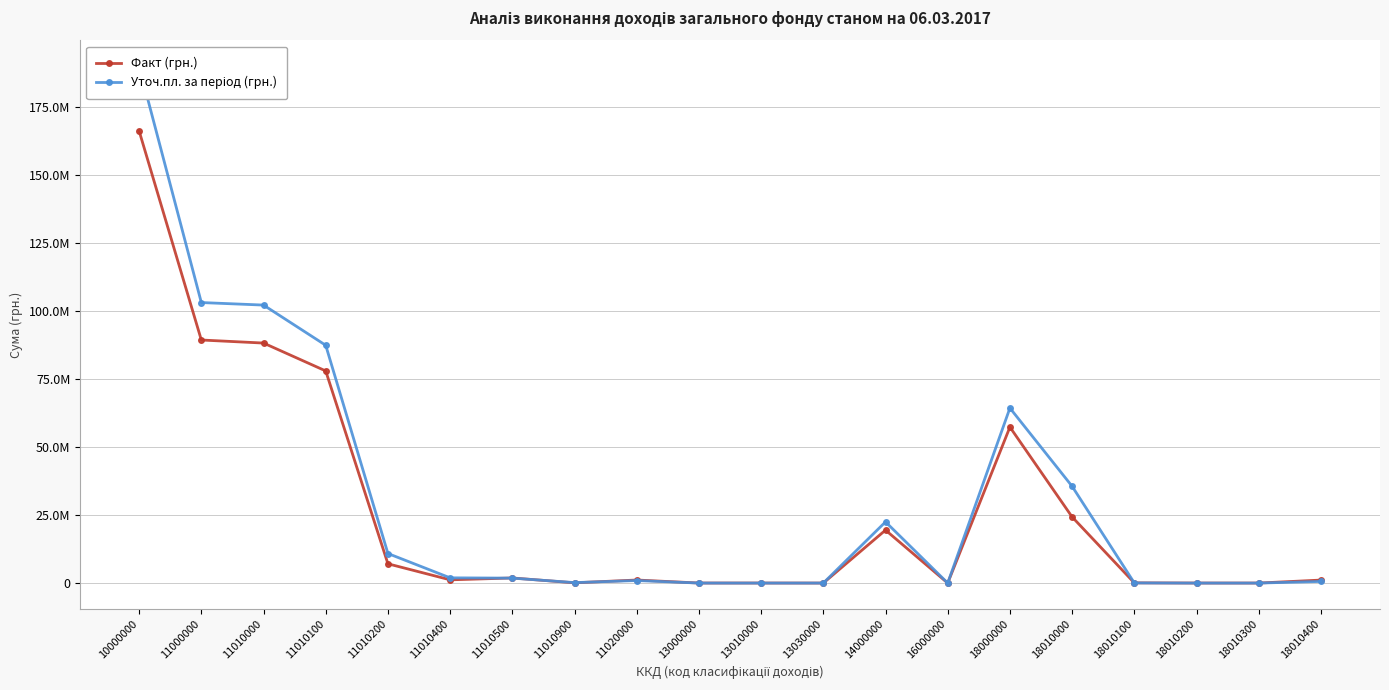

At which category is the sum across all series the highest?

10000000